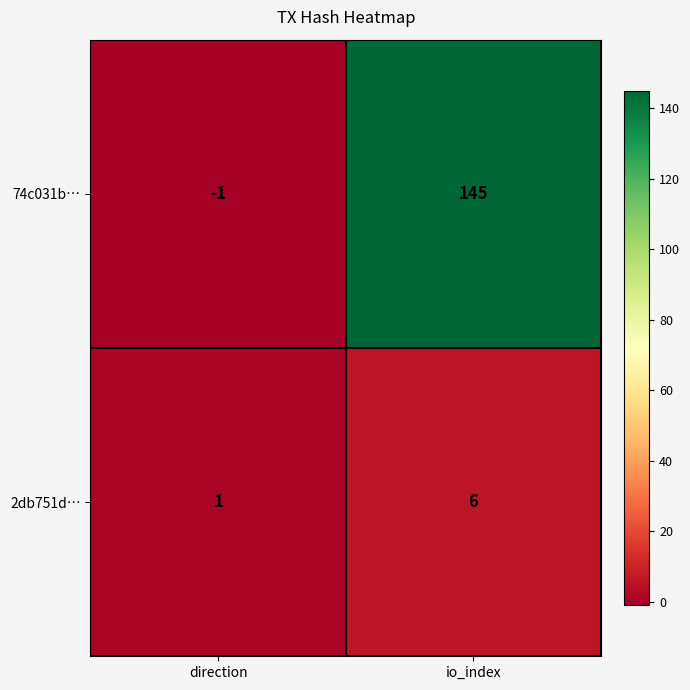

Which series changed the most between direction and io_index?

74c031b…